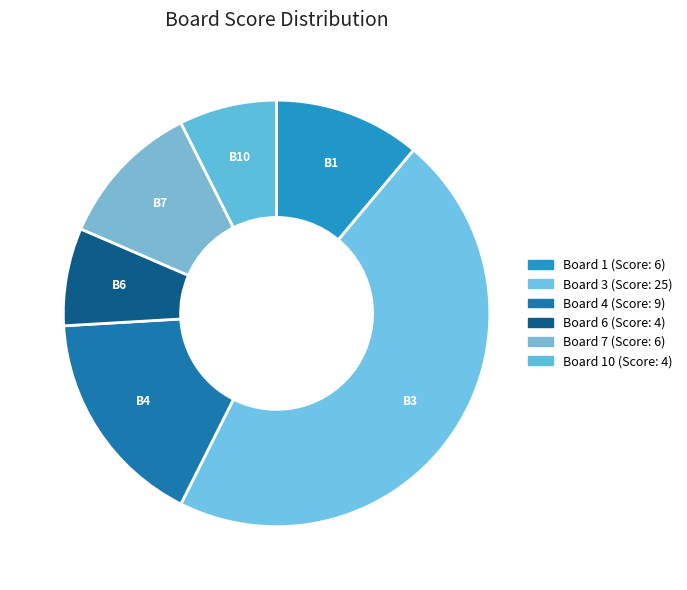

Count the number of slices in the pie.

6